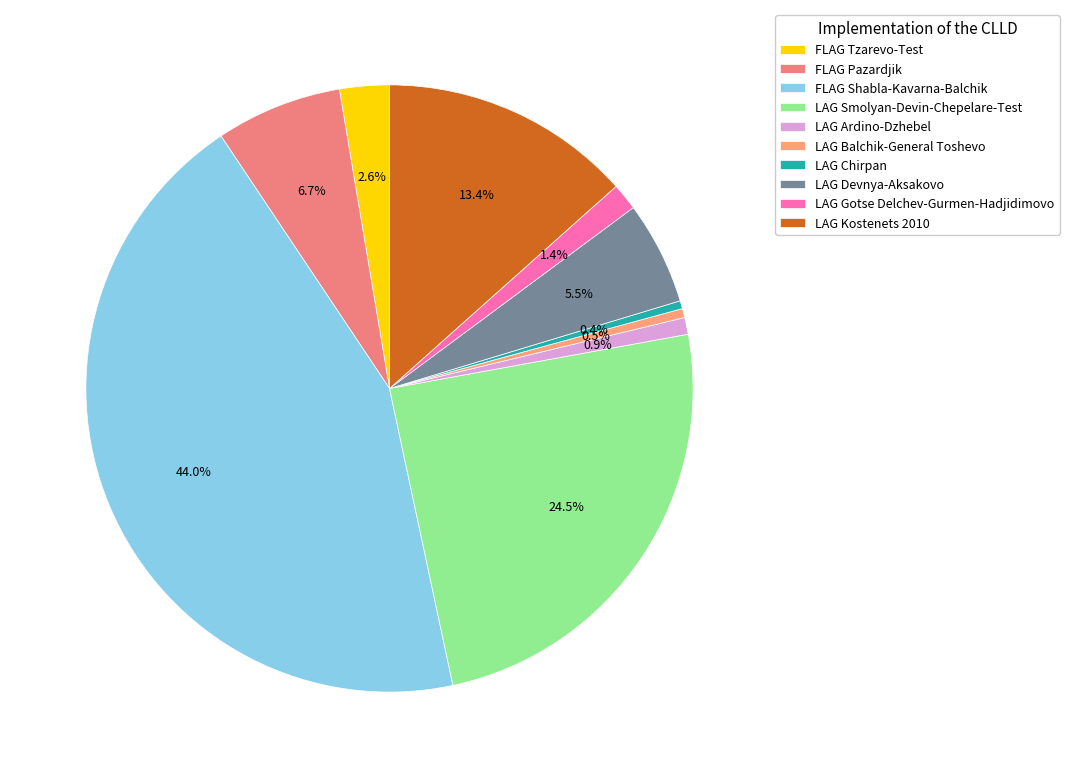

What percentage is the LAG Gotse Delchev-Gurmen-Hadjidimovo slice, to the nearest percent?

1%